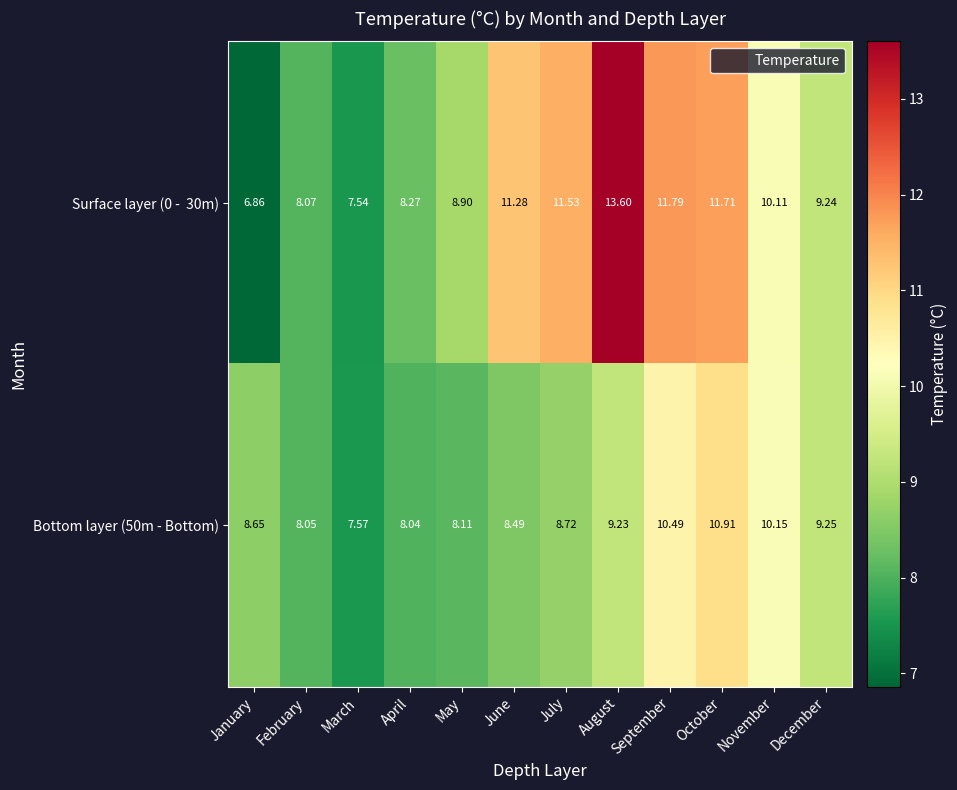

At which category is the sum across all series the highest?

August